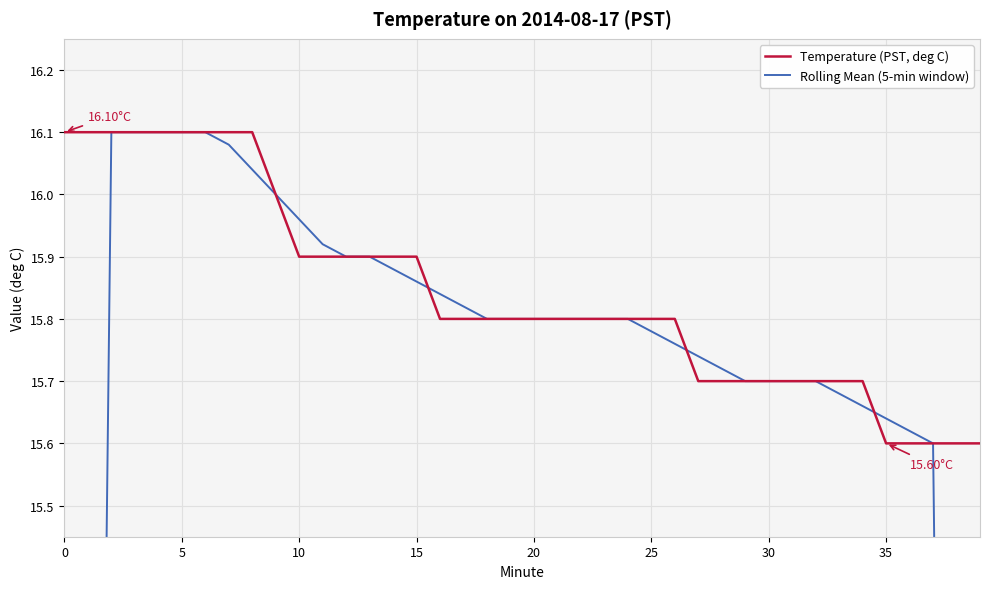

What is the difference between the second highest and minimum values in the Temperature (PST, deg C) series?

0.5